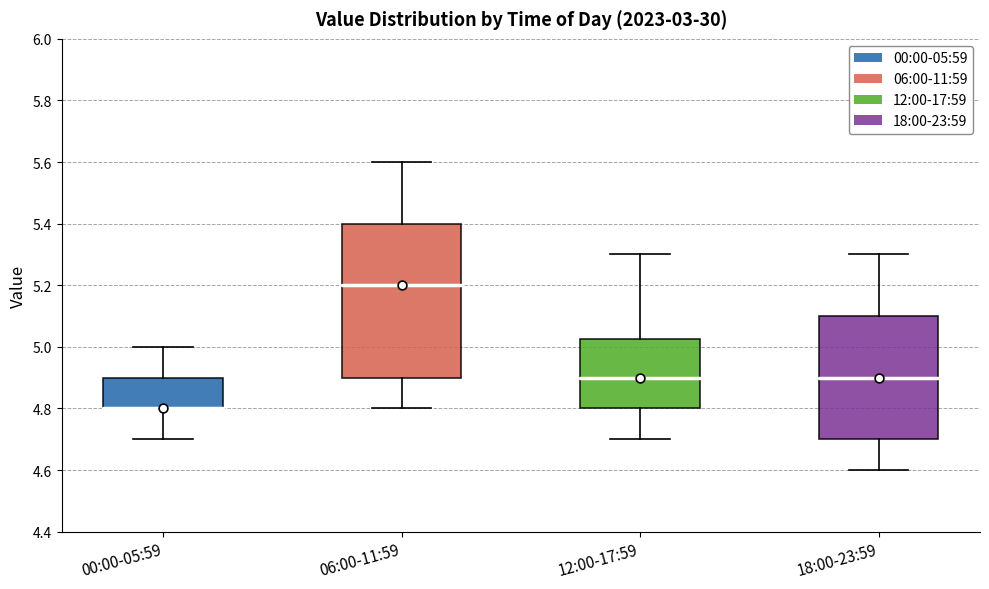

Where does the median line of the box for 12:00-17:59 sit on the y-axis? The values are not printed on the chart, so give them approximately, as read against the axis.

4.90